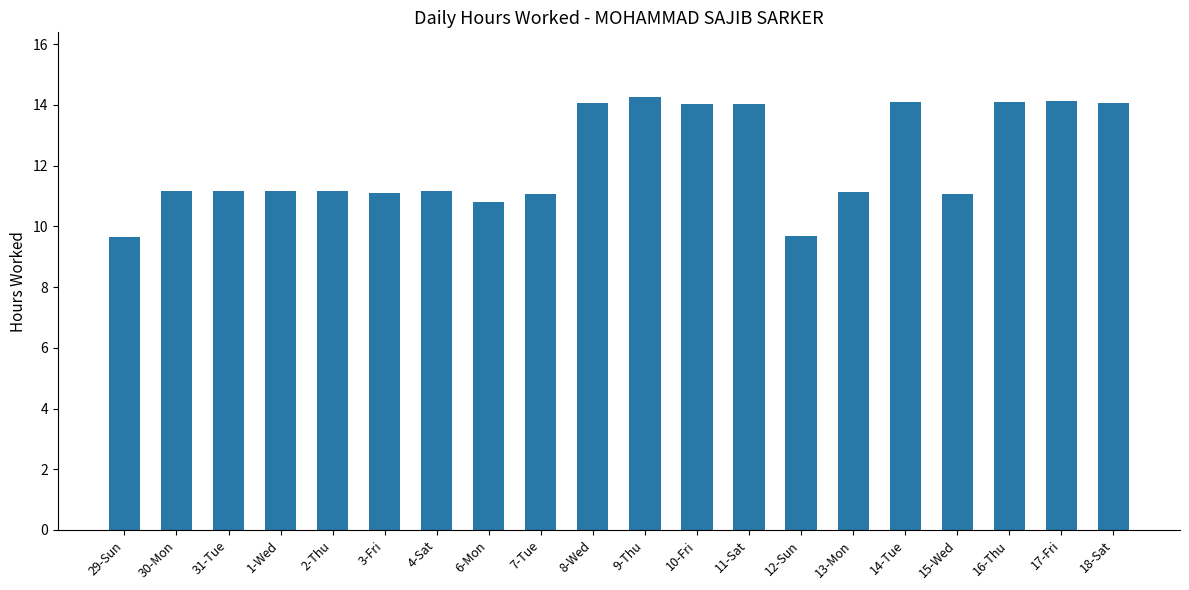

True or false: the data shows 9.7 at 12-Sun.

True